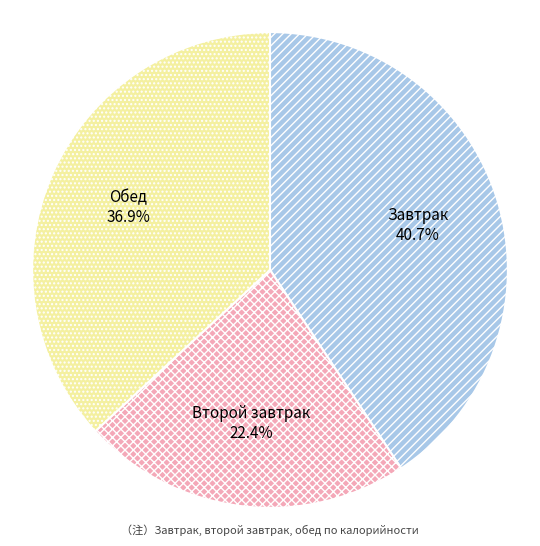

What is the smallest slice in the pie chart?

Второй завтрак